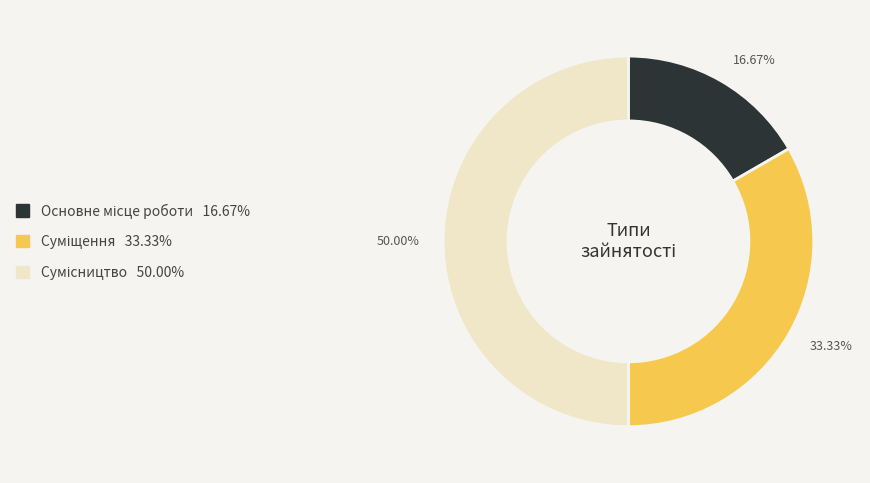

How many slices are in this pie chart?

3